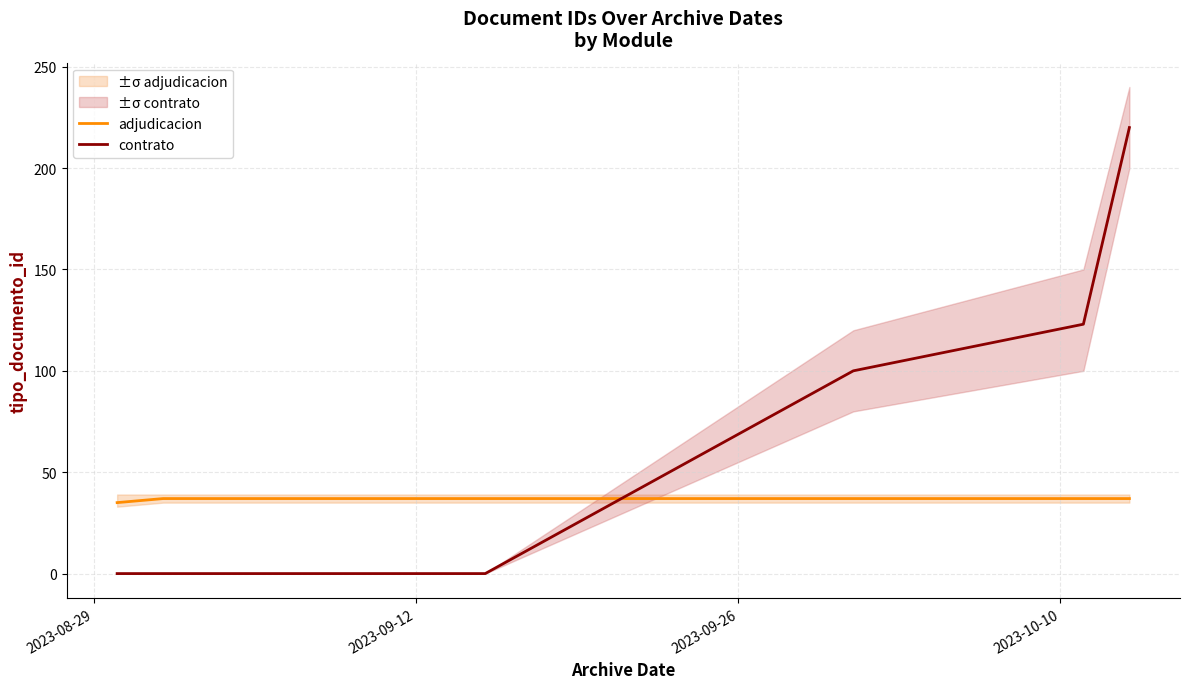

Which series ends up on top after the final intersection of contrato and adjudicacion?

contrato